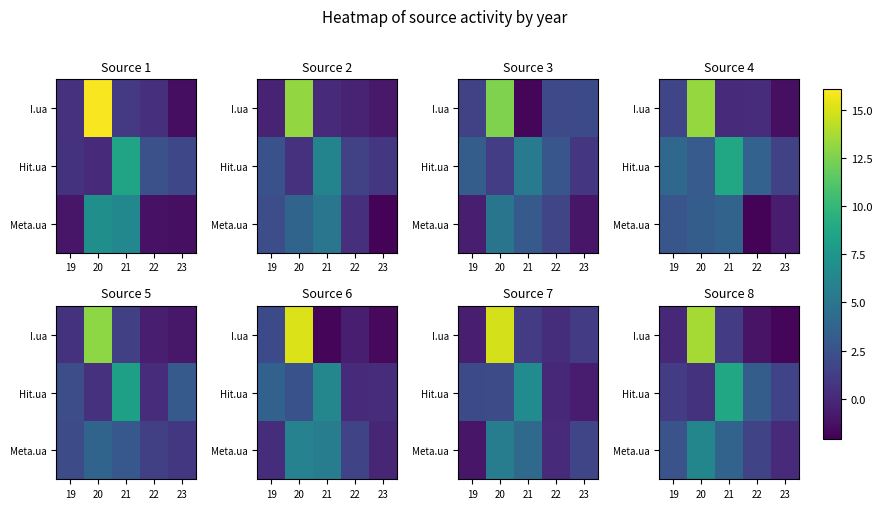

Rank the series at 23 from lowest to highest value.

I.ua, Meta.ua, Hit.ua